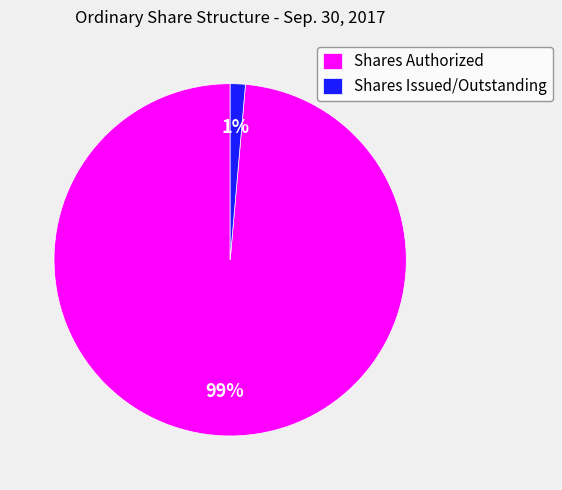

Is the sum of Shares Issued/Outstanding and Shares Authorized greater than half?

Yes